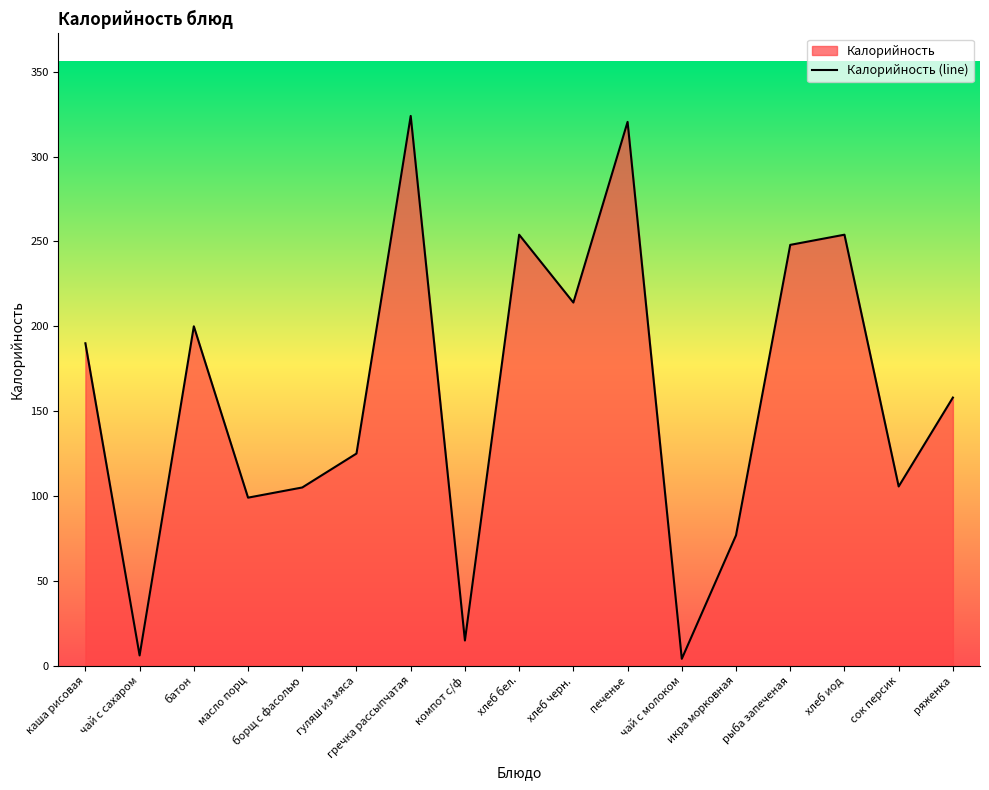

At which category does the chart reach its minimum across all series?

чай с молоком